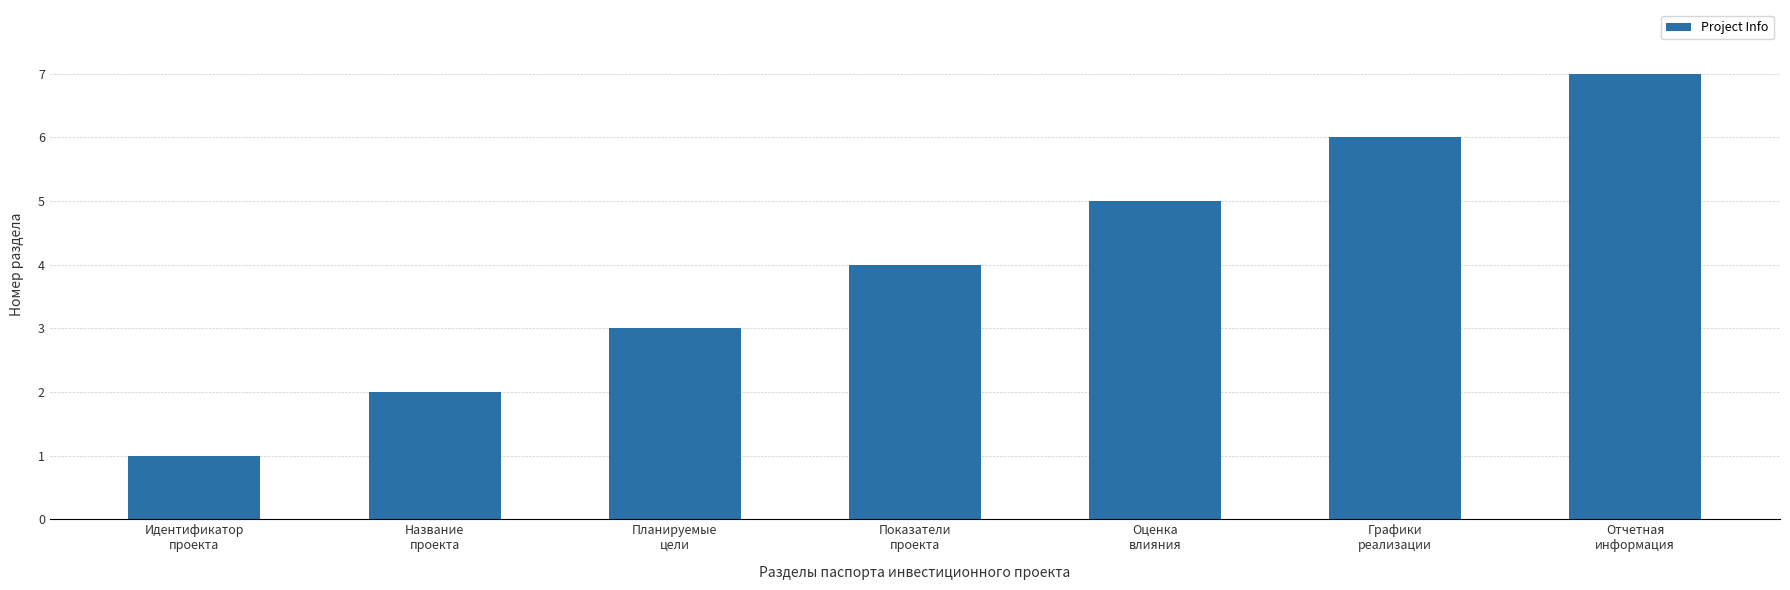

Which has a higher value, Оценка
влияния or Графики
реализации?

Графики
реализации